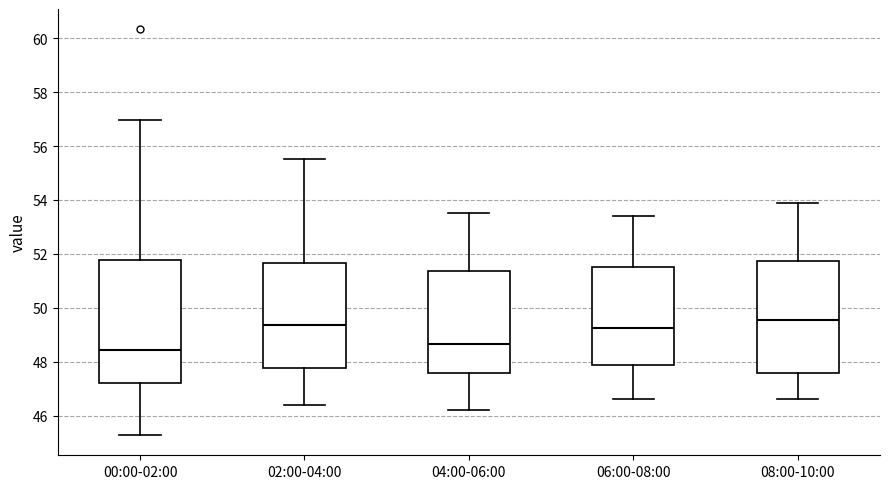

Where is the upper edge of the box for 08:00-10:00 on the y-axis? The values are not printed on the chart, so give them approximately, as read against the axis.

51.8